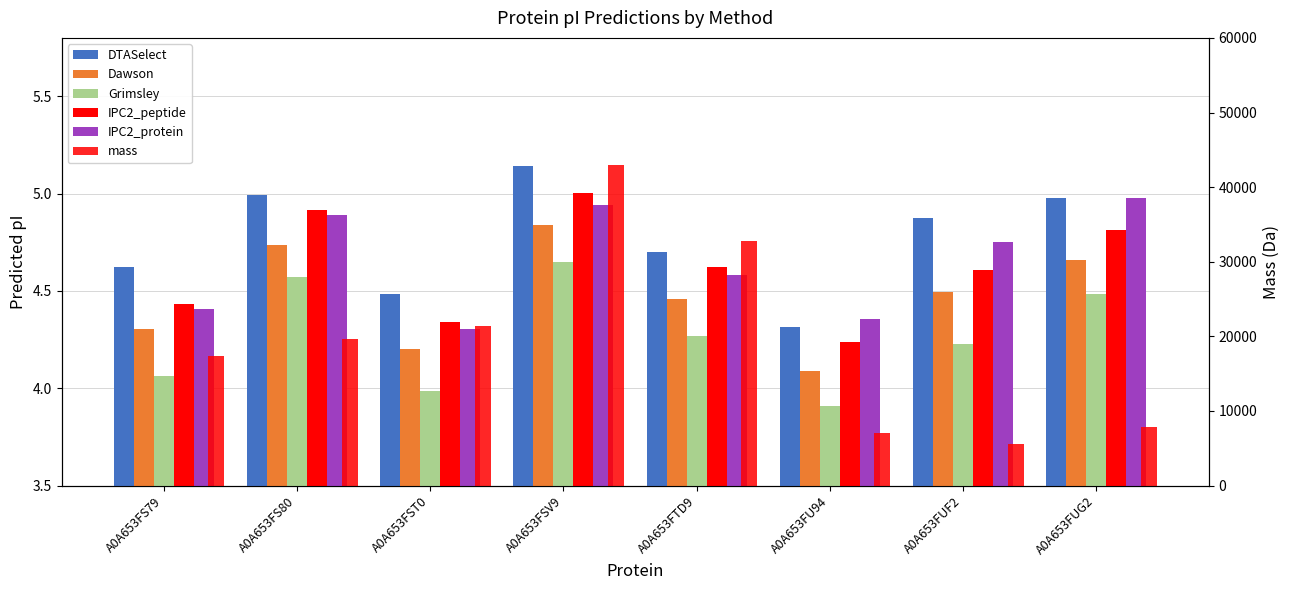

What is the label of the 5th bar from the right?

A0A653FSV9